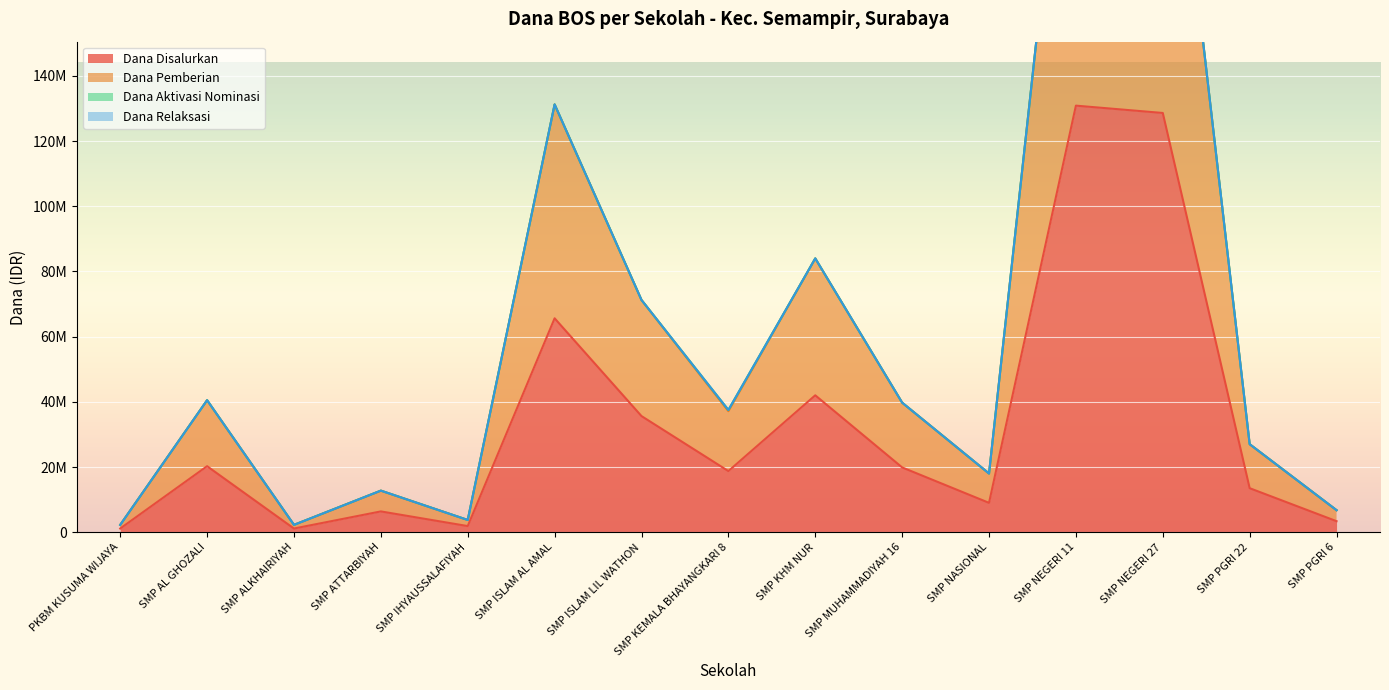

What is the average value of the Dana Pemberian series?

66375000